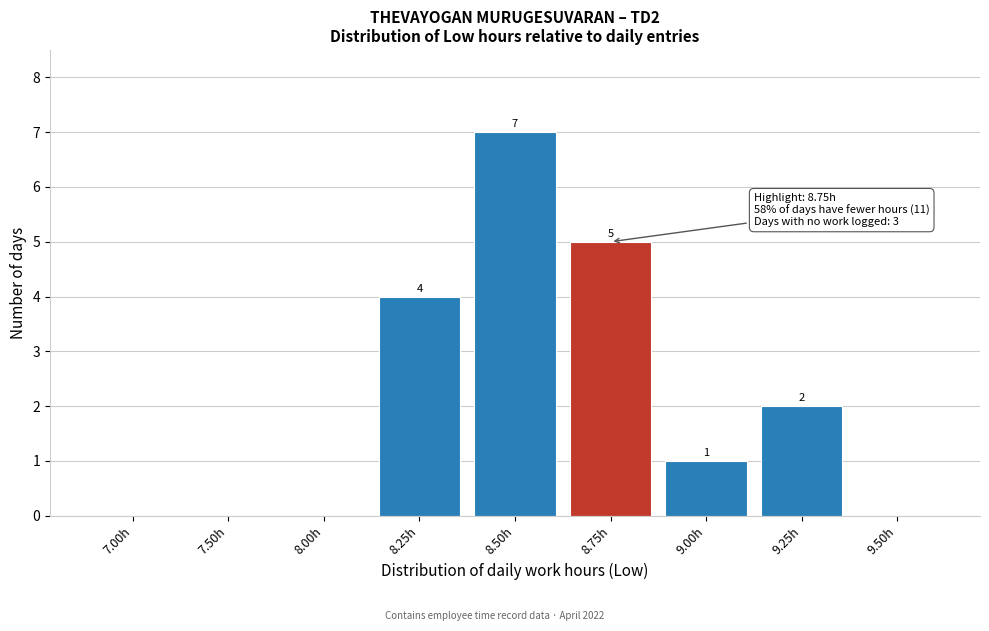

Reading left to right, extract all data points from this chart.

7.00h=0	7.50h=0	8.00h=0	8.25h=4	8.50h=7	8.75h=5	9.00h=1	9.25h=2	9.50h=0